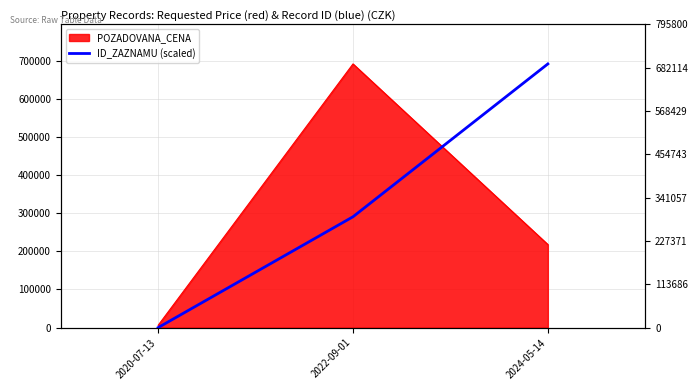

Where is the data nearest to the value 346000?

2022-09-01